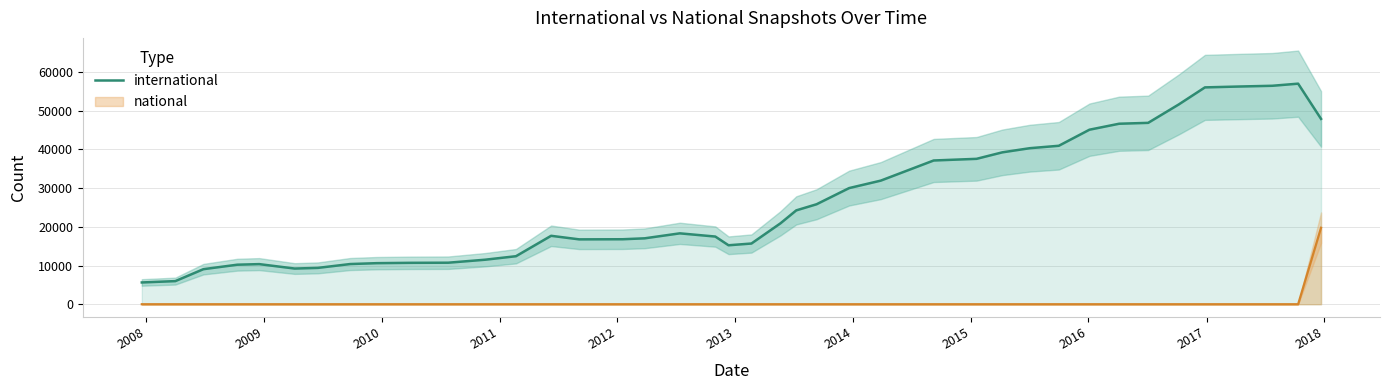

Is this an area chart (filled region under the line)?

No